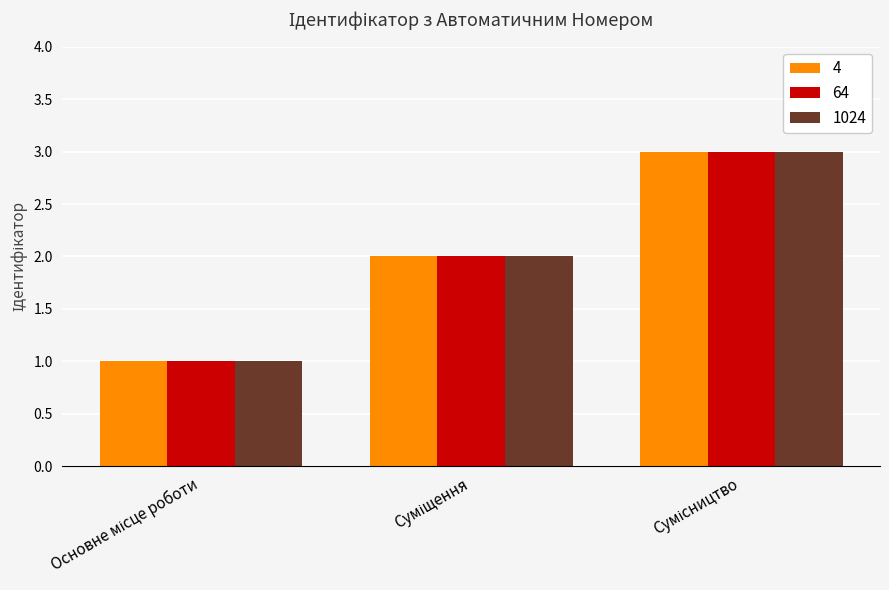

How many data points does each series have?

3